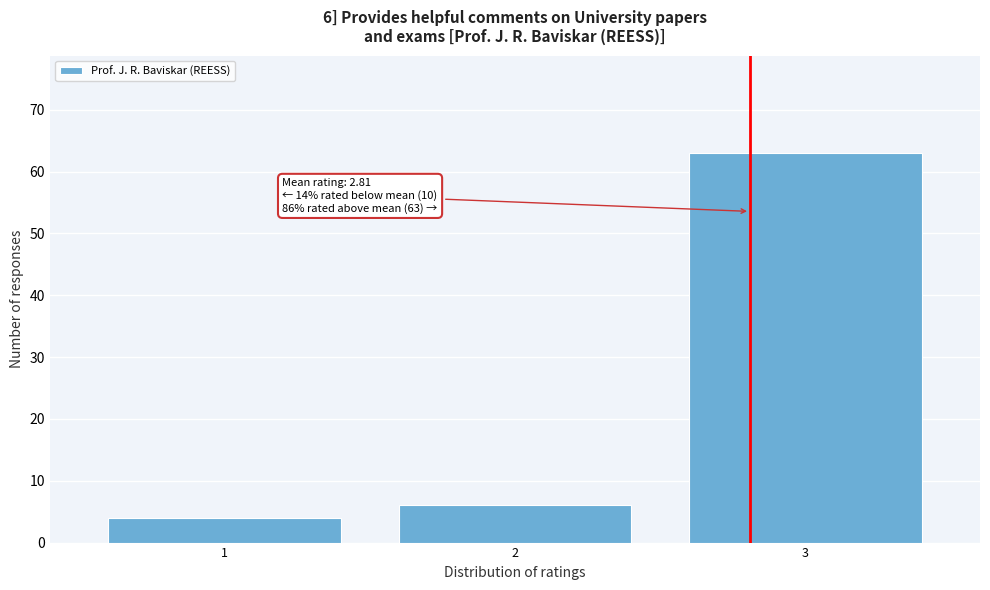

Reading right to left, list all the values displayed in this chart.

3=63	2=6	1=4